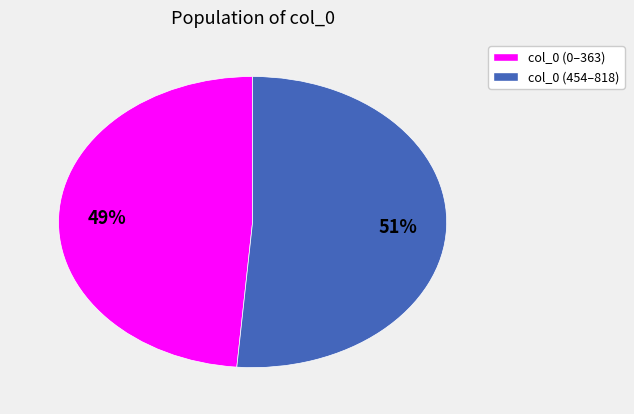

To the nearest percent, what is the average slice percentage?

50%